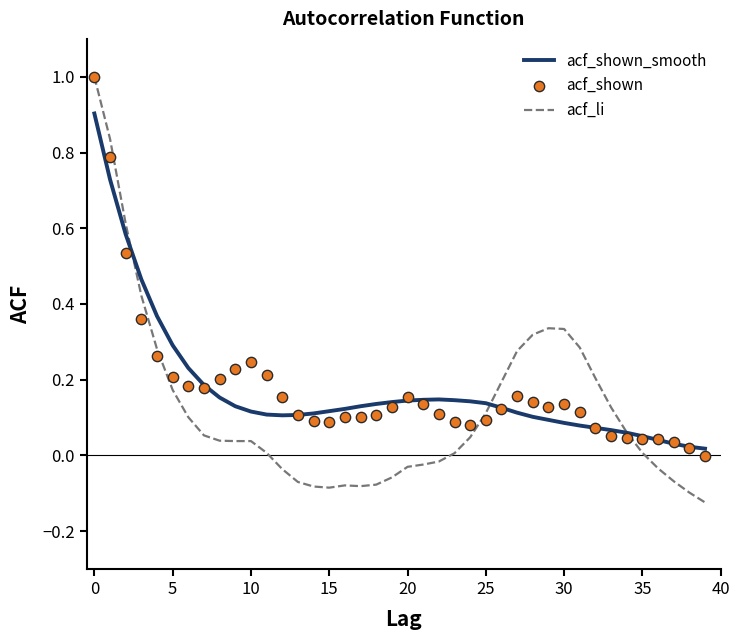

Is the value of acf_li at 30 greater than the value of acf_shown at 28?

No